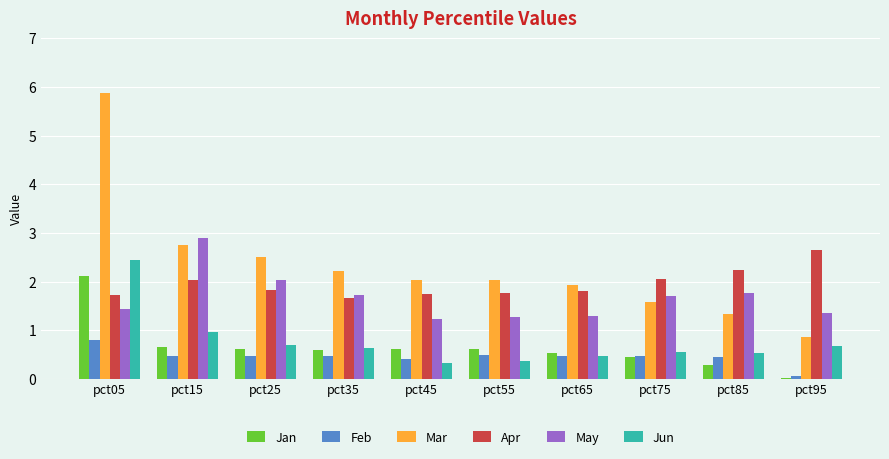

What is the highest value of the Jun series?

2.4